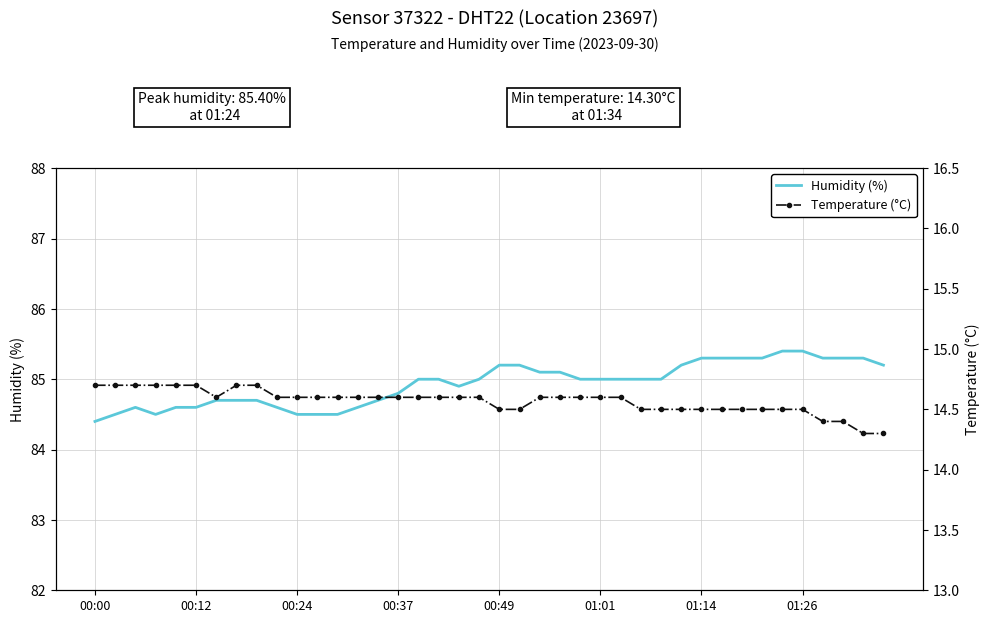

In Temperature (°C), how many points are lower than both neighbors (excluding endpoints)?

1